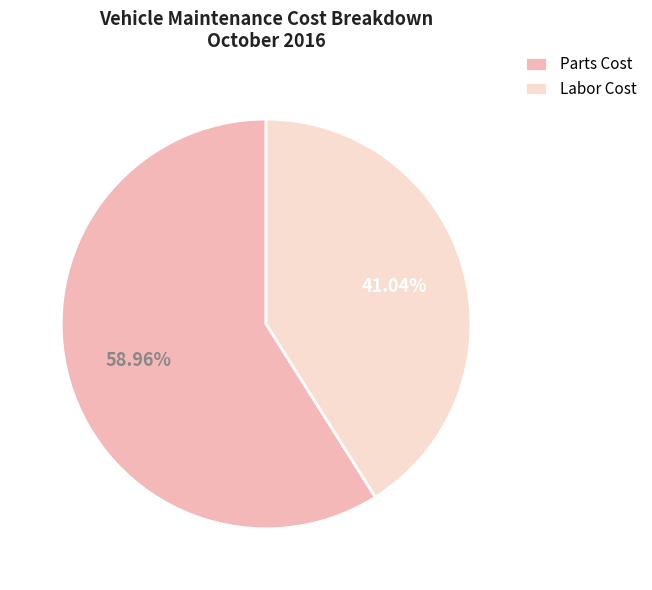

Is there a majority slice in this chart?

Yes